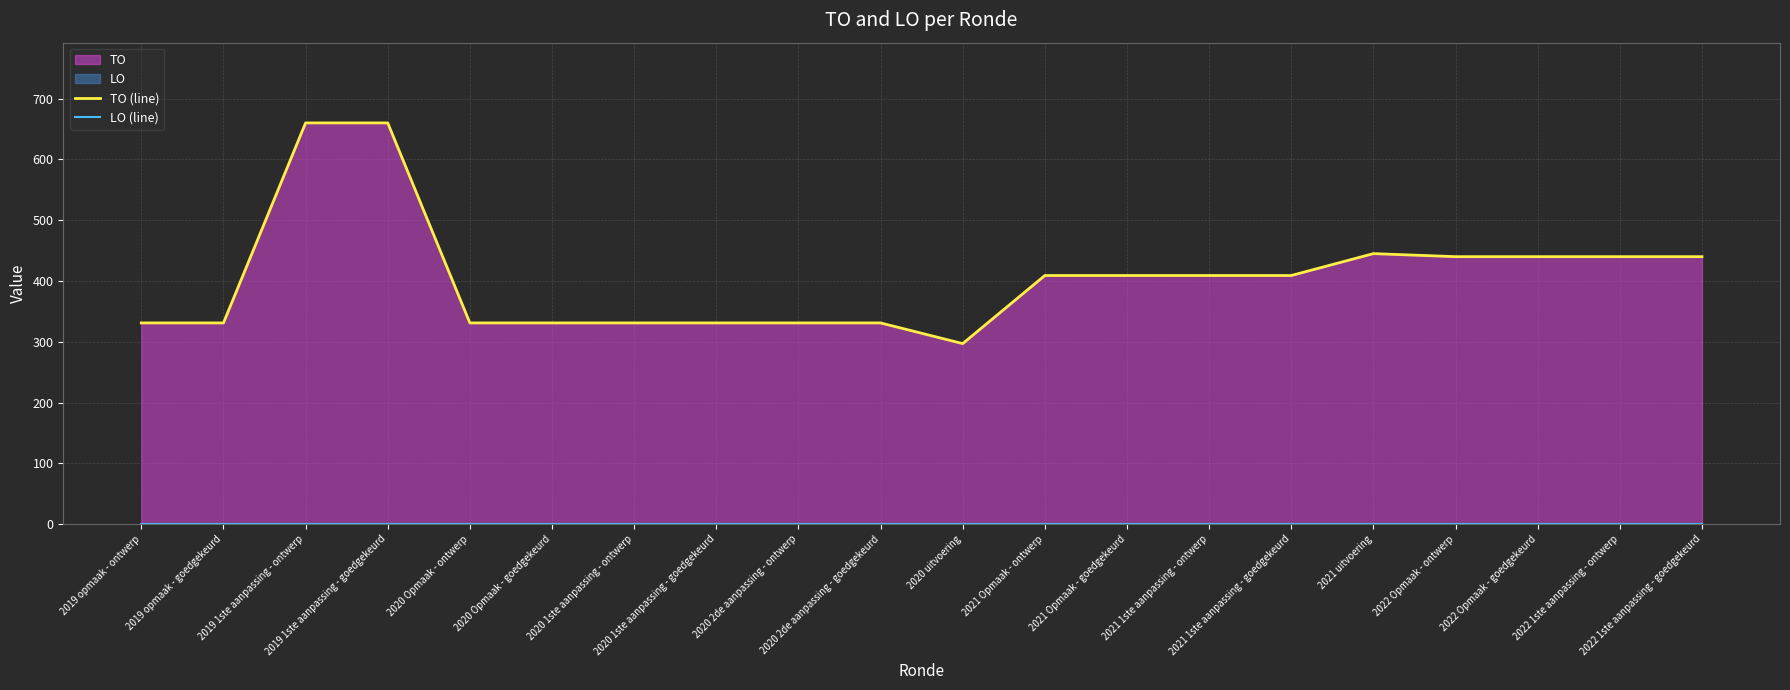

What is the label of the 11th point from the left?

2020 uitvoering